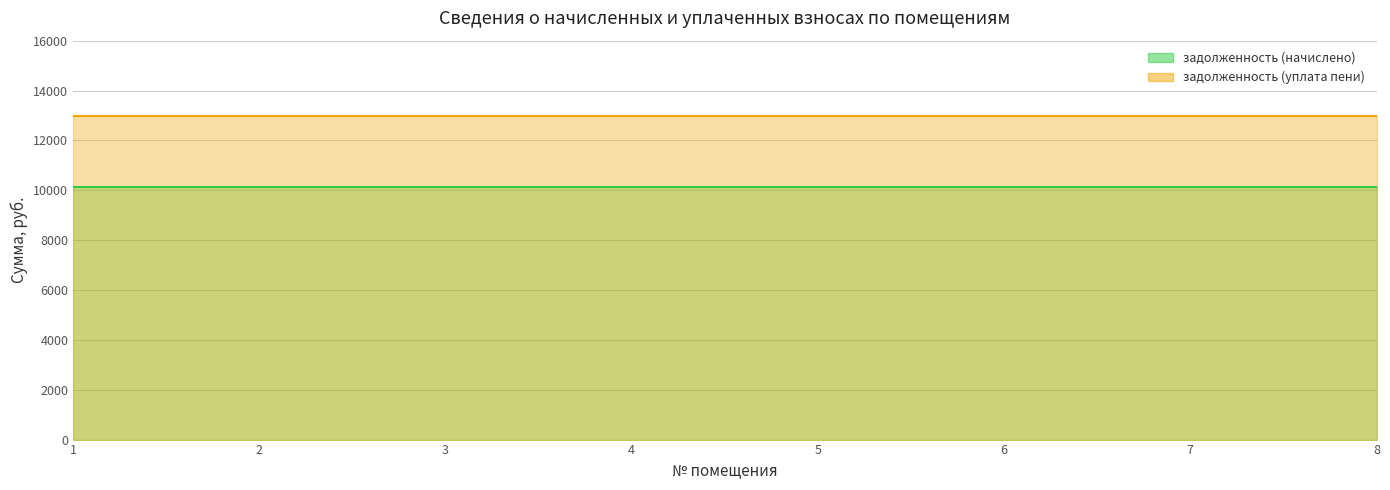

Reading right to left, transcribe all the data shown in this chart.

задолженность (начислено): 10130.4	10130.4	10130.4	10130.4	10130.4	10130.4	10130.4	10130.4
задолженность (уплата пени): 12988.1	12988.1	12988.1	12988.1	12988.1	12988.1	12988.1	12988.1